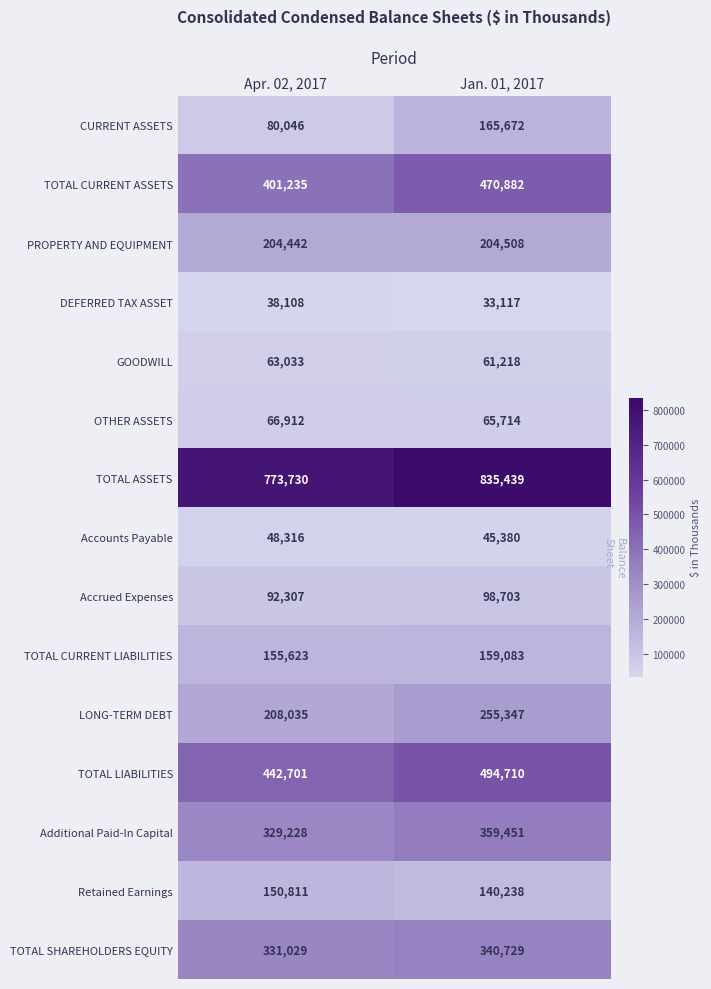

What is the greatest value displayed?

835439